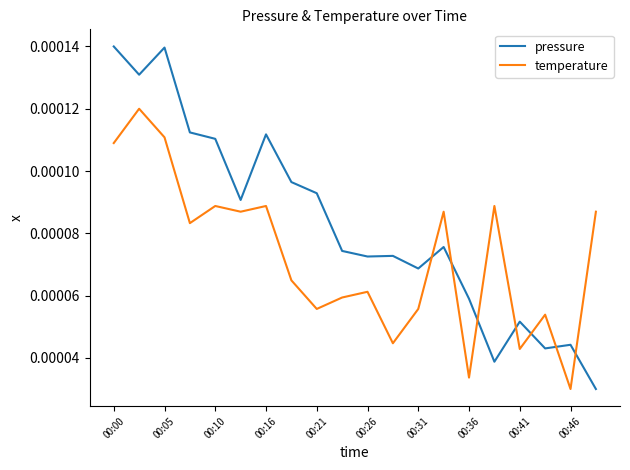

True or false: temperature and pressure cross at least once.

True